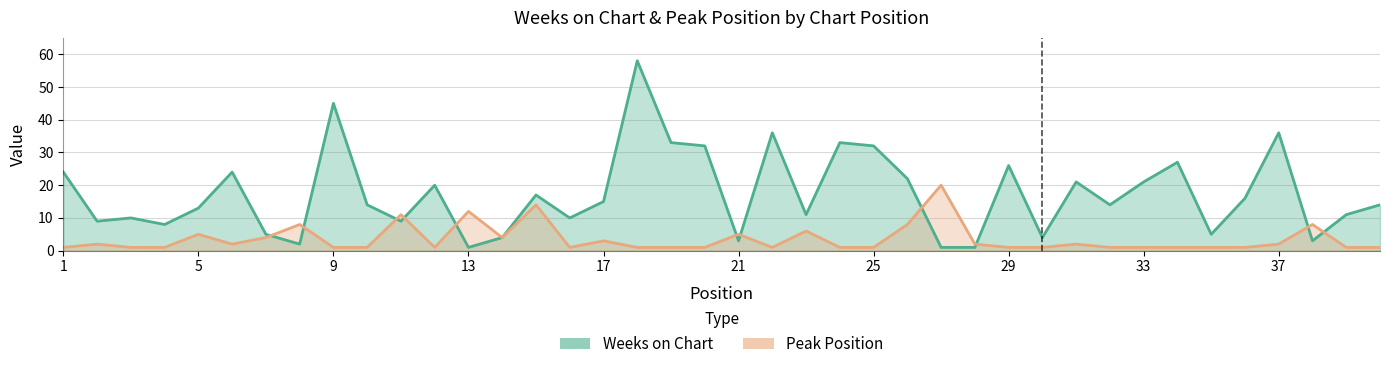

Where is the first local maximum for Weeks on Chart?

3